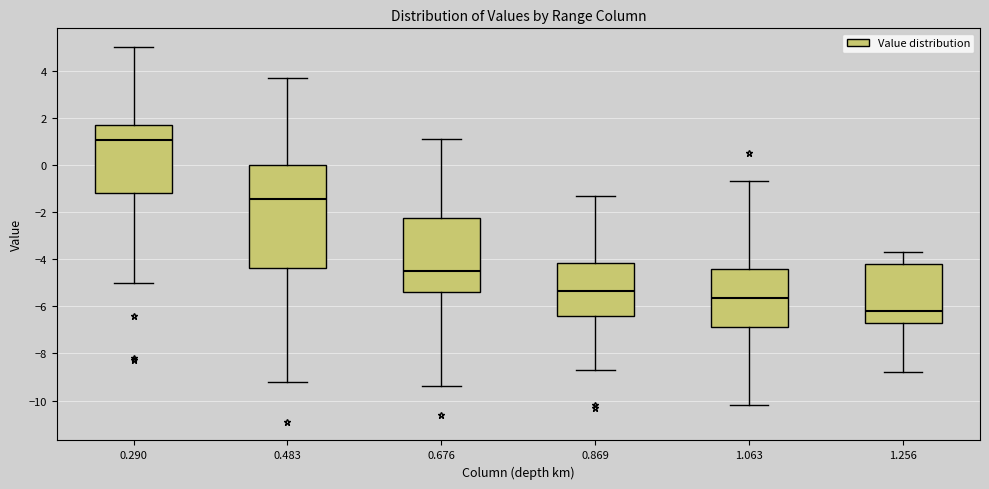

Reading left to right, read every box against the y-axis: the position of its median line, the range the box covers, and the ends of its whiskers. The values are not printed on the chart, so give them approximately, as read against the axis.

0.290: median 1.0, box -1.2 to 1.8, whiskers -5.0 to 5.0
0.483: median -1.4, box -4.4 to 0.0, whiskers -9.2 to 3.8
0.676: median -4.4, box -5.4 to -2.2, whiskers -9.4 to 1.2
0.869: median -5.4, box -6.4 to -4.2, whiskers -8.6 to -1.2
1.063: median -5.6, box -6.8 to -4.4, whiskers -10.2 to -0.6
1.256: median -6.2, box -6.6 to -4.2, whiskers -8.8 to -3.6